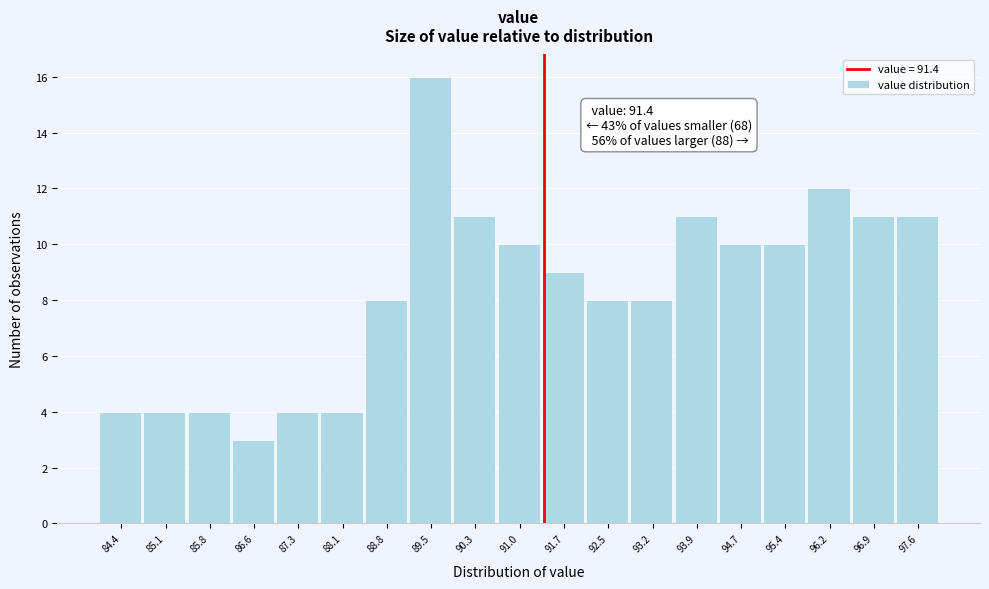

Over which range of the x-axis is the bar tallest?

89.2 to 89.9